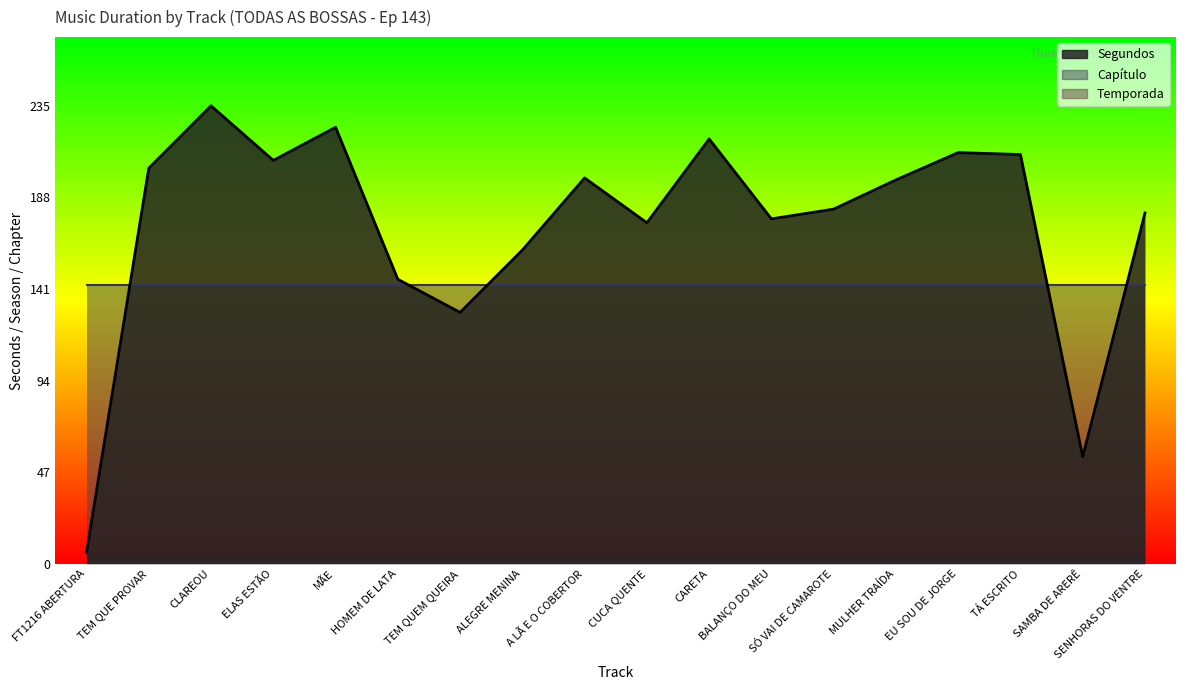

What is the sum of all Segundos values?

3114